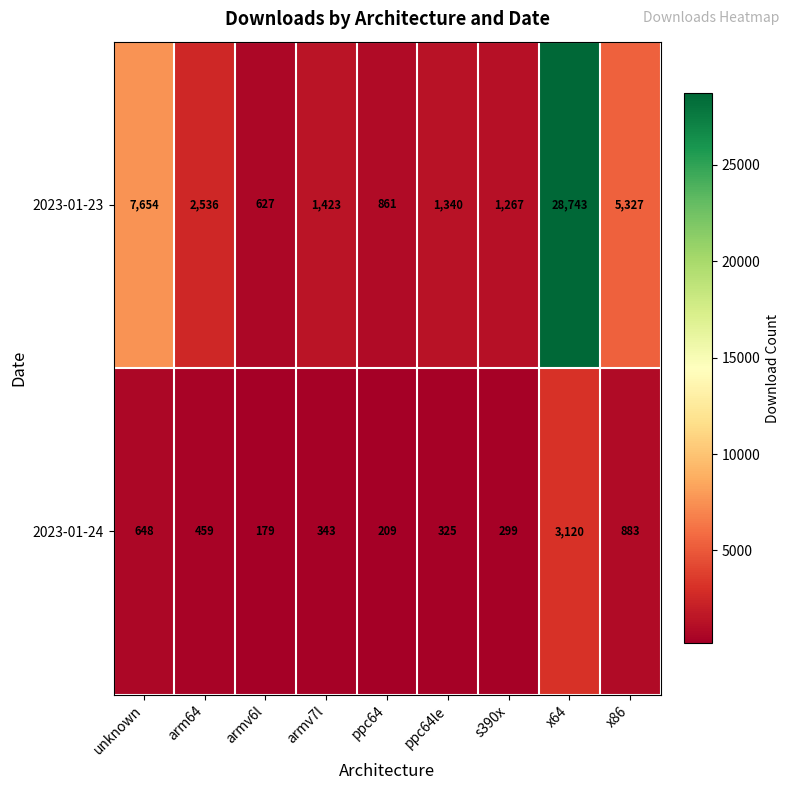

List the series in order of their peak value, highest first.

2023-01-23, 2023-01-24